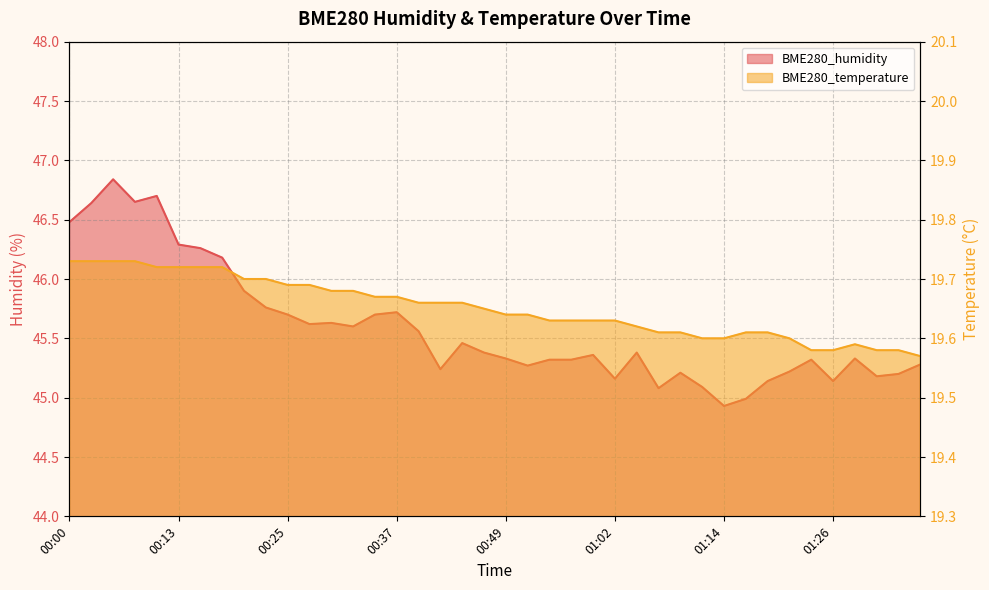

What is the approximate value of BME280_temperature at 01:09?

19.6